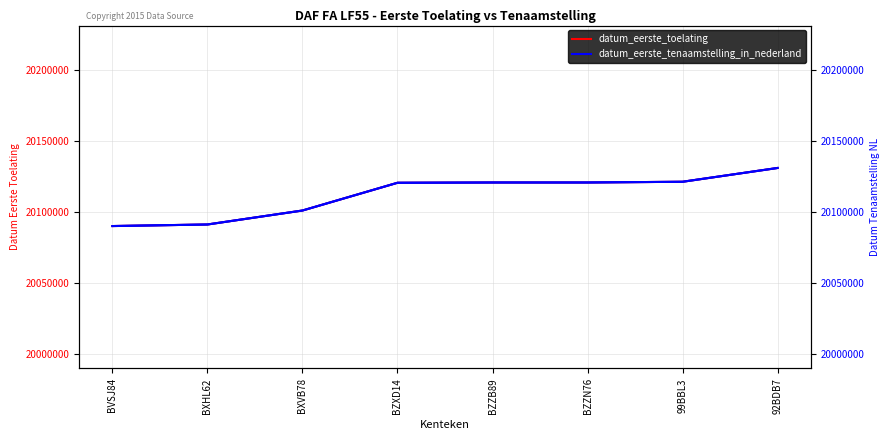

How many values in the datum_eerste_tenaamstelling_in_nederland series are below 20120710?

4